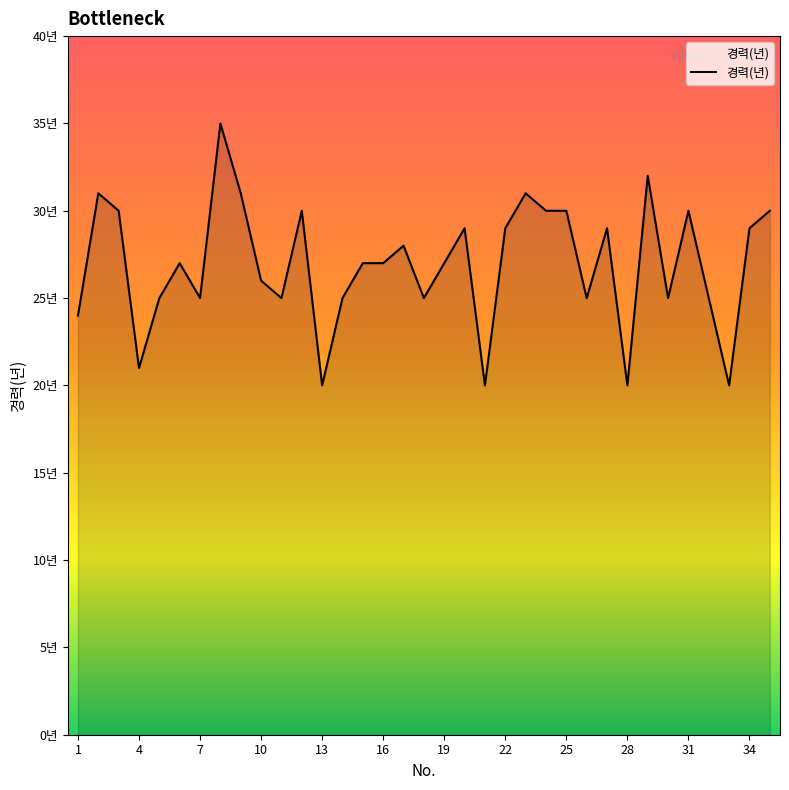

Does the chart display data point markers on the line(s)?

No